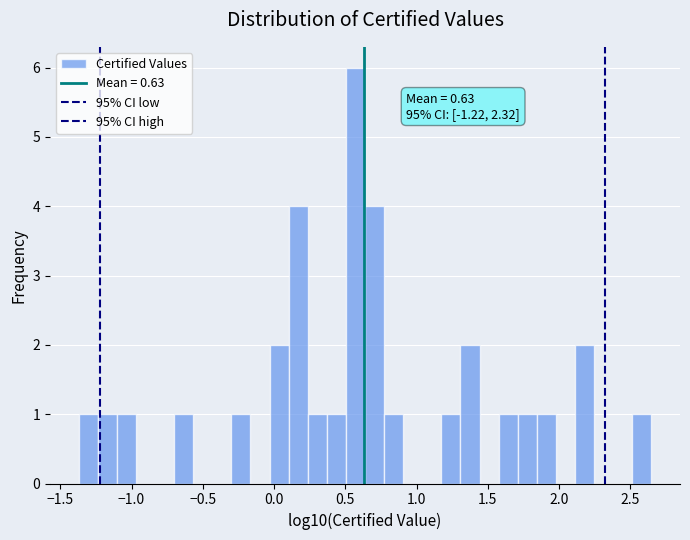

Read against the x-axis, roughly where is the centre of the tallest bar?

0.55